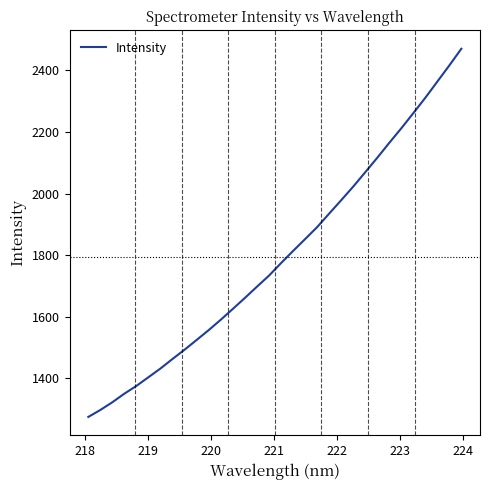

What is the smallest value displayed?

1275.1